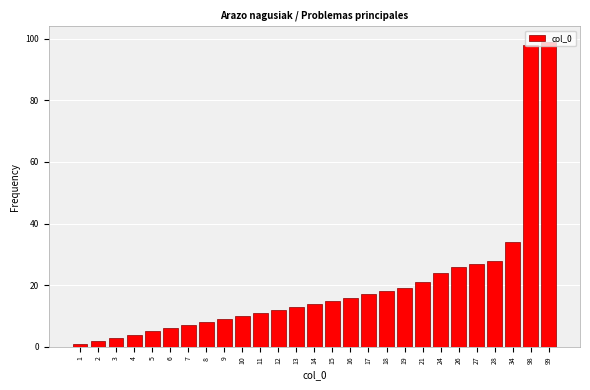

The chart shows a value of 16 at 16. True or false?

True